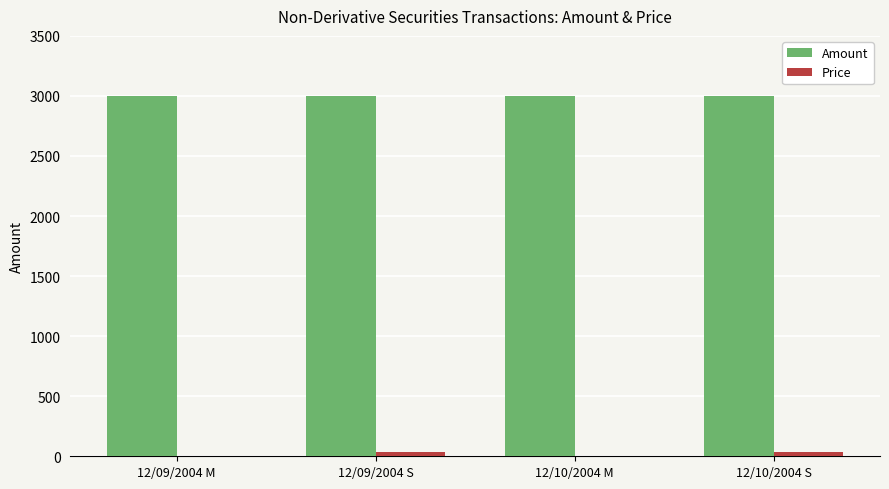

Which series has the largest total across all categories?

Amount